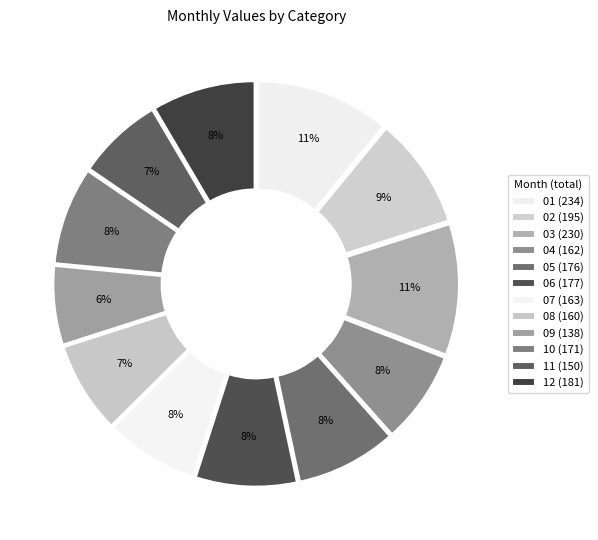

What percentage do 04 and 05 together represent?

15.8%